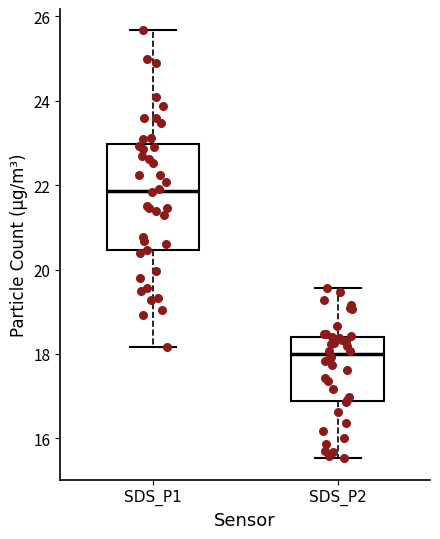

Reading left to right, transcribe this box plot: for each box, give where its median line is, the range the box spans, and where its two whiskers end, as read against the y-axis. The values are not printed on the chart, so give them approximately, as read against the axis.

SDS_P1: median 21.8, box 20.4 to 23.0, whiskers 18.2 to 25.6
SDS_P2: median 18.0, box 16.8 to 18.4, whiskers 15.6 to 19.6